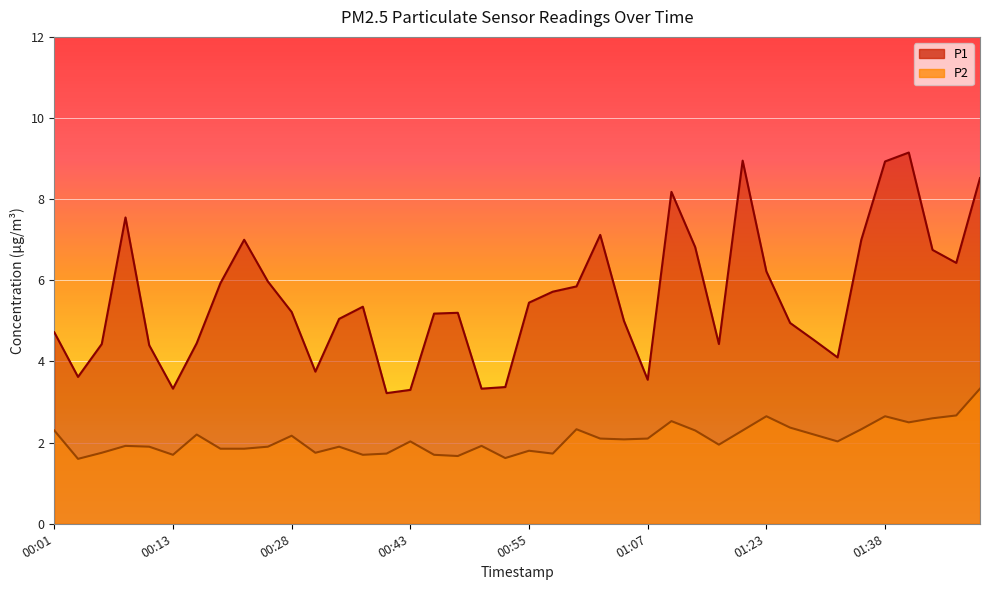

Reading left to right, list all the values displayed in this chart.

P1: 00:01=4.7	00:04=3.6	00:06=4.4	00:09=7.5	00:11=4.4	00:13=3.3	00:16=4.5	00:18=5.9	00:21=7.0	00:26=6.0	00:28=5.2	00:30=3.8	00:33=5.0	00:35=5.3	00:40=3.2	00:43=3.3	00:45=5.2	00:48=5.2	00:50=3.3	00:52=3.4	00:55=5.5	00:57=5.7	01:00=5.8	01:02=7.1	01:05=5.0	01:07=3.5	01:13=8.2	01:15=6.8	01:18=4.4	01:20=8.9	01:23=6.2	01:25=5.0	01:28=4.5	01:30=4.1	01:33=7.0	01:38=8.9	01:41=9.2	01:43=6.8	01:46=6.4	01:48=8.5
P2: 00:01=2.3	00:04=1.6	00:06=1.8	00:09=1.9	00:11=1.9	00:13=1.7	00:16=2.2	00:18=1.9	00:21=1.9	00:26=1.9	00:28=2.2	00:30=1.8	00:33=1.9	00:35=1.7	00:40=1.7	00:43=2.0	00:45=1.7	00:48=1.7	00:50=1.9	00:52=1.6	00:55=1.8	00:57=1.7	01:00=2.3	01:02=2.1	01:05=2.1	01:07=2.1	01:13=2.5	01:15=2.3	01:18=1.9	01:20=2.3	01:23=2.6	01:25=2.4	01:28=2.2	01:30=2.0	01:33=2.3	01:38=2.6	01:41=2.5	01:43=2.6	01:46=2.7	01:48=3.3